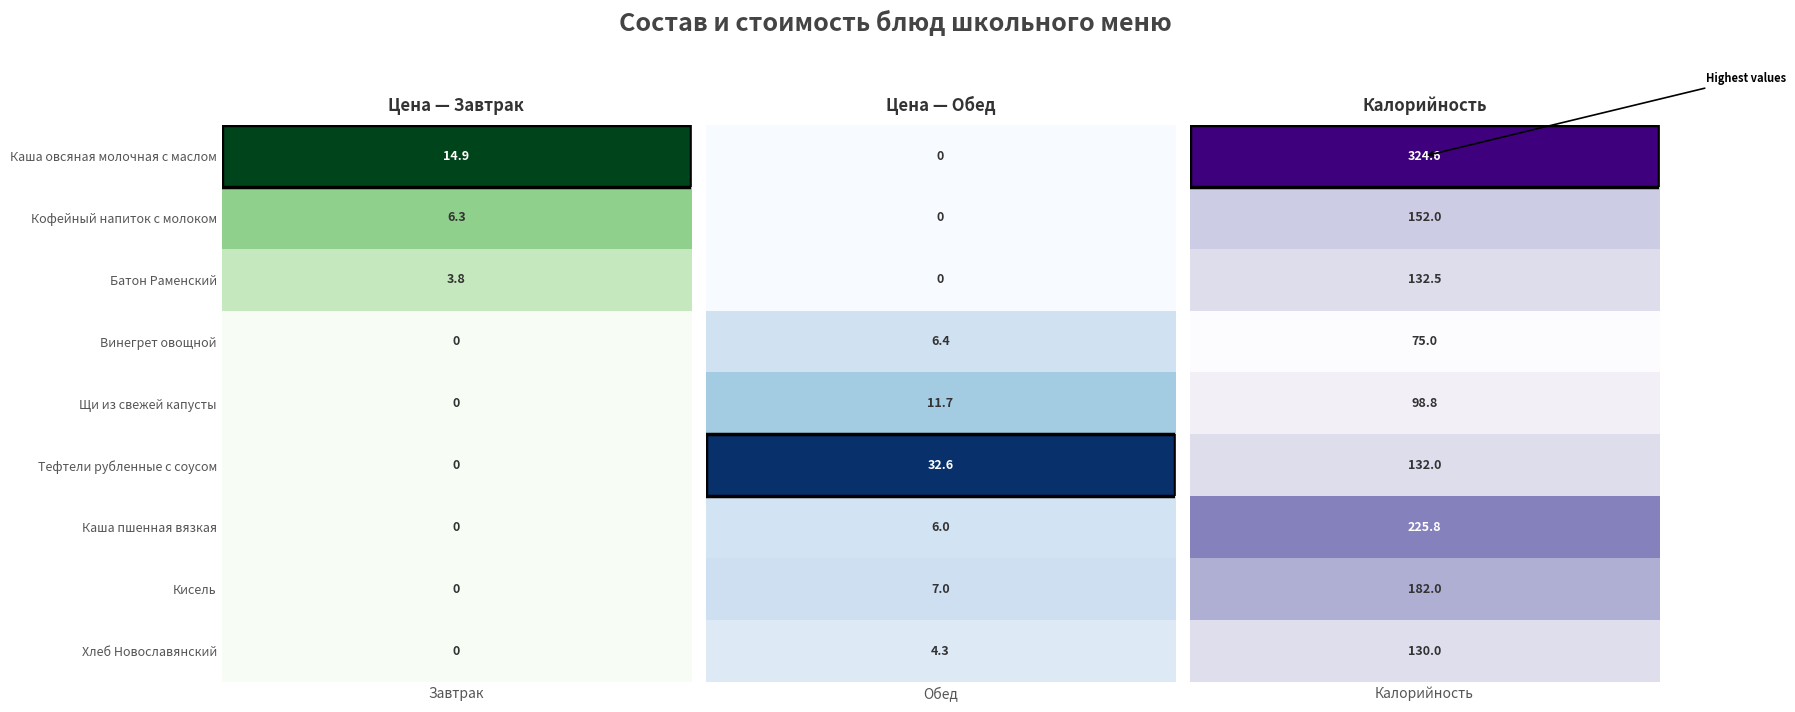

The Завтрак series shows 0.0 at Хлеб Новославянский. True or false?

True